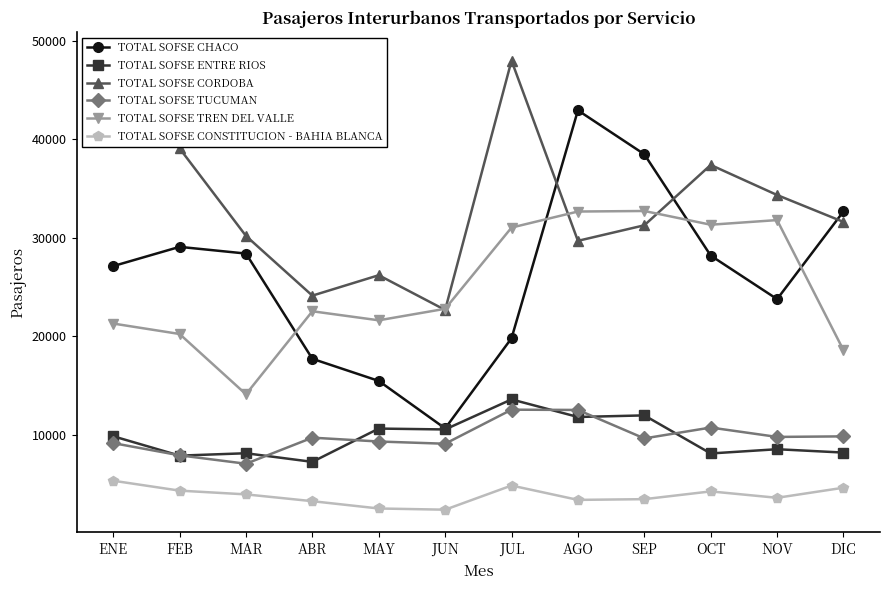

At which label does TOTAL SOFSE CONSTITUCION - BAHIA BLANCA reach its minimum?

JUN